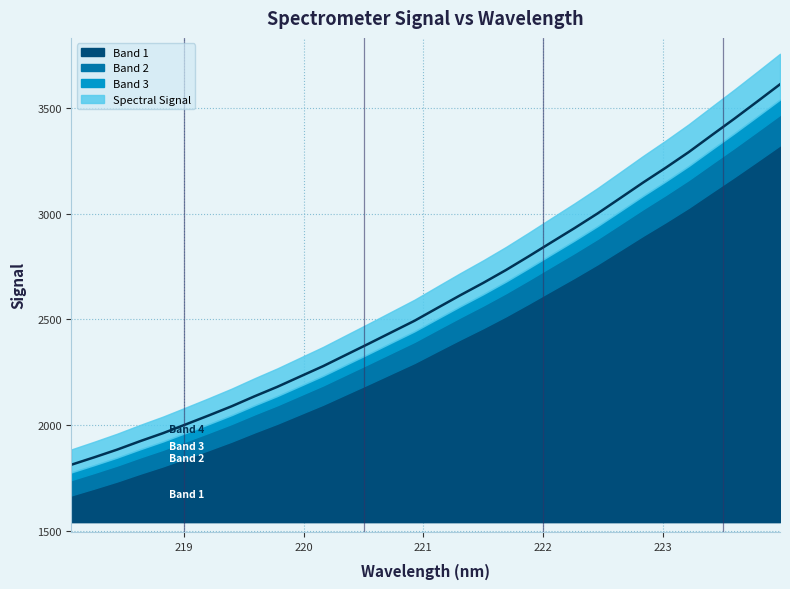

What is the difference between the maximum and minimum values?

1799.6